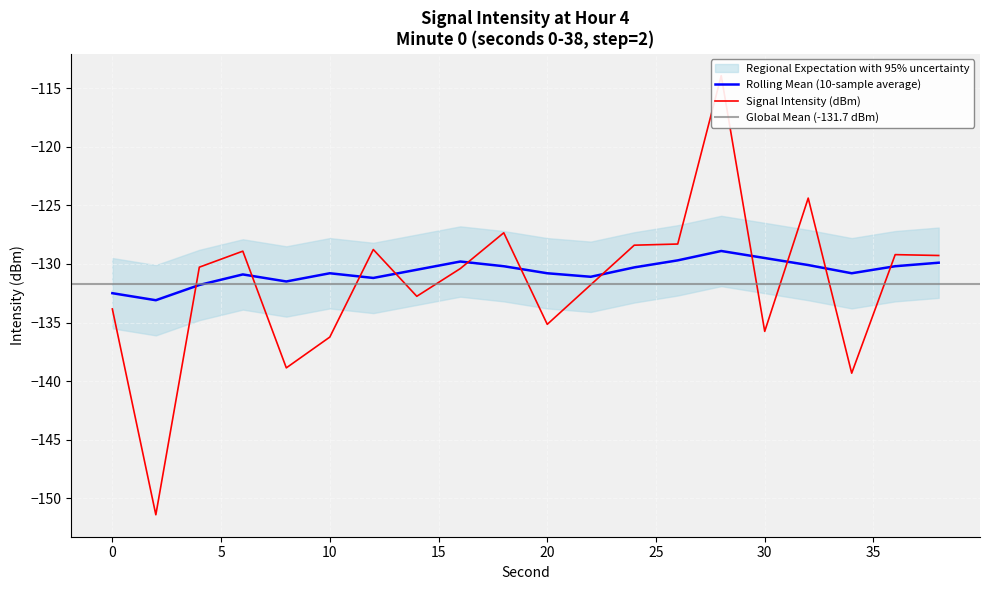

What is the average value of the rolling_mean series?

-130.7